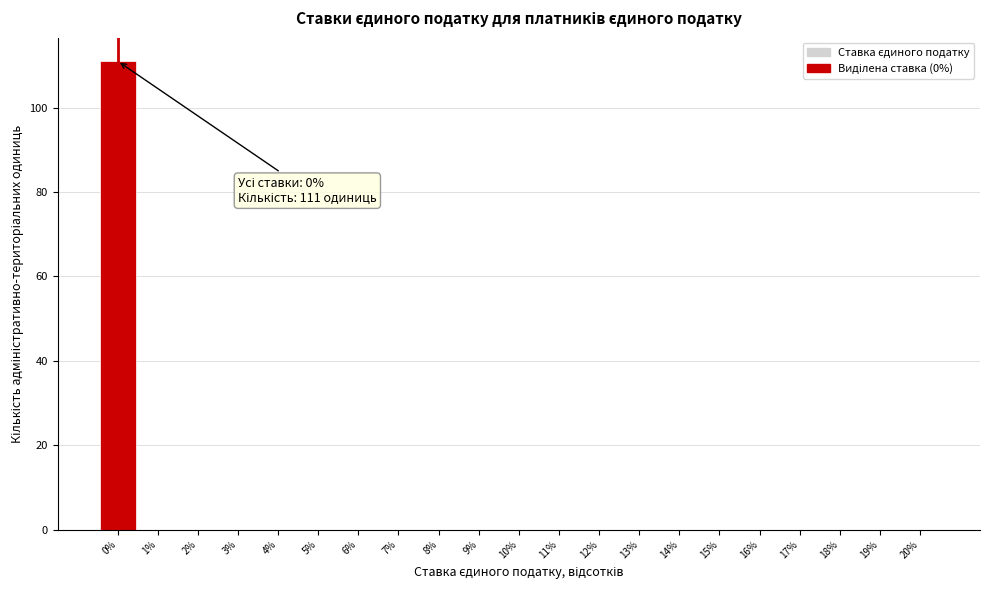

Over which range of the x-axis is the bar tallest?

-0.5 to 0.5